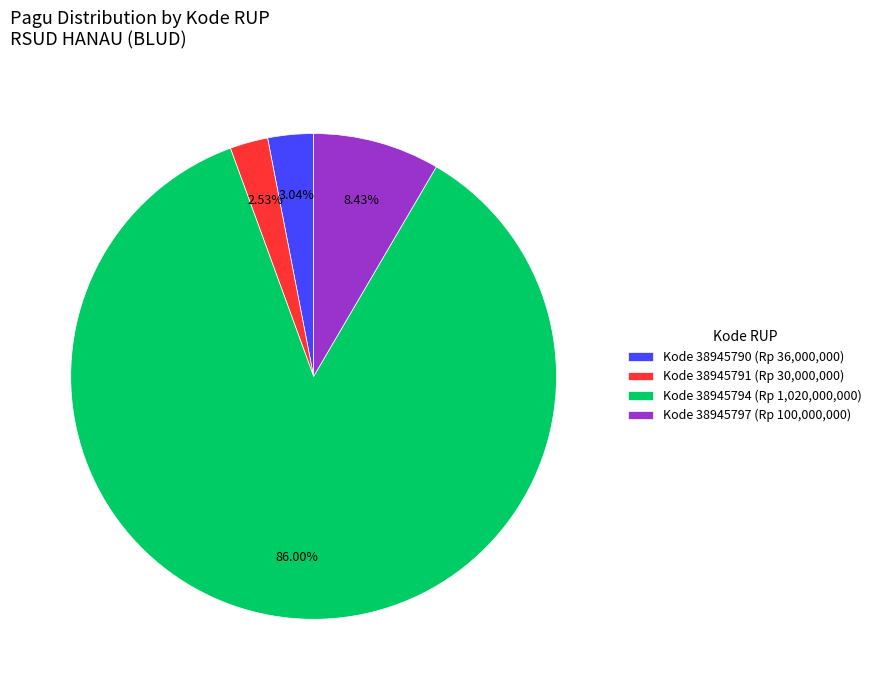

Approximately how many times larger is the value at Kode 38945790 (Rp 36,000,000) compared to Kode 38945797 (Rp 100,000,000)?

0.4